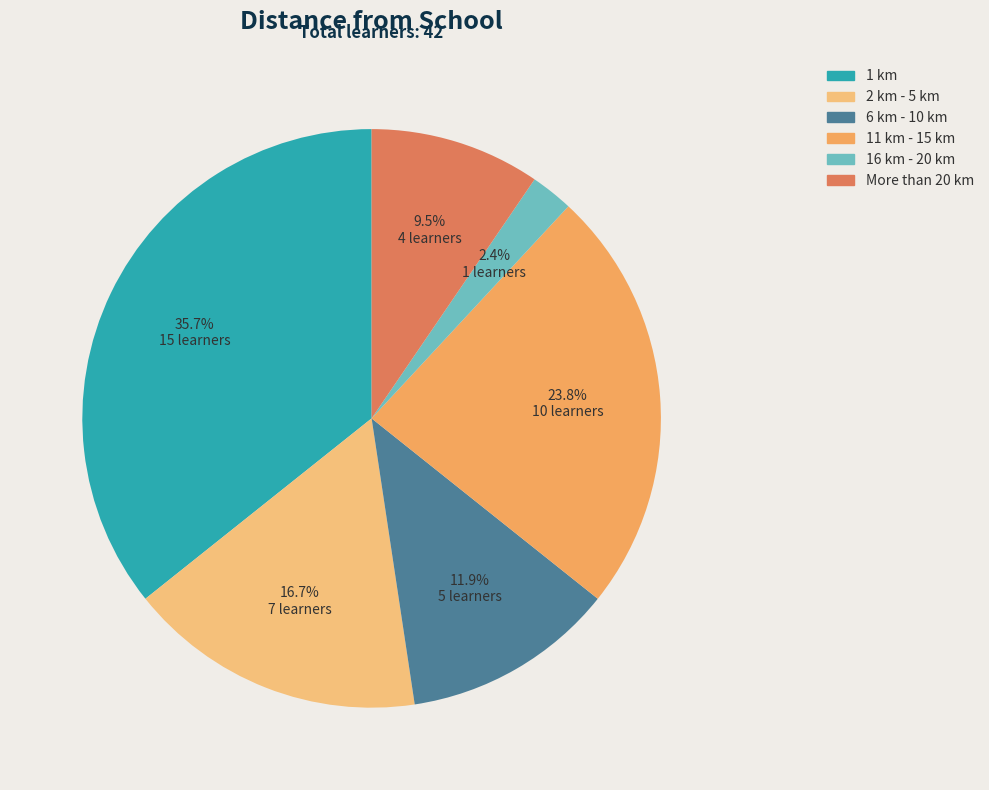

Count the number of slices in the pie.

6